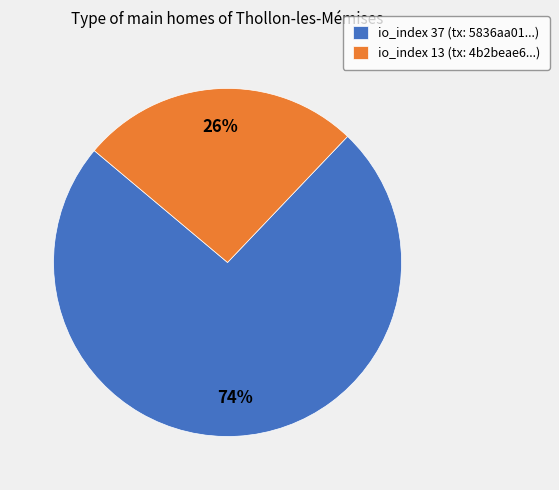

Which has a higher value, io_index 13 (tx: 4b2beae6...) or io_index 37 (tx: 5836aa01...)?

io_index 37 (tx: 5836aa01...)